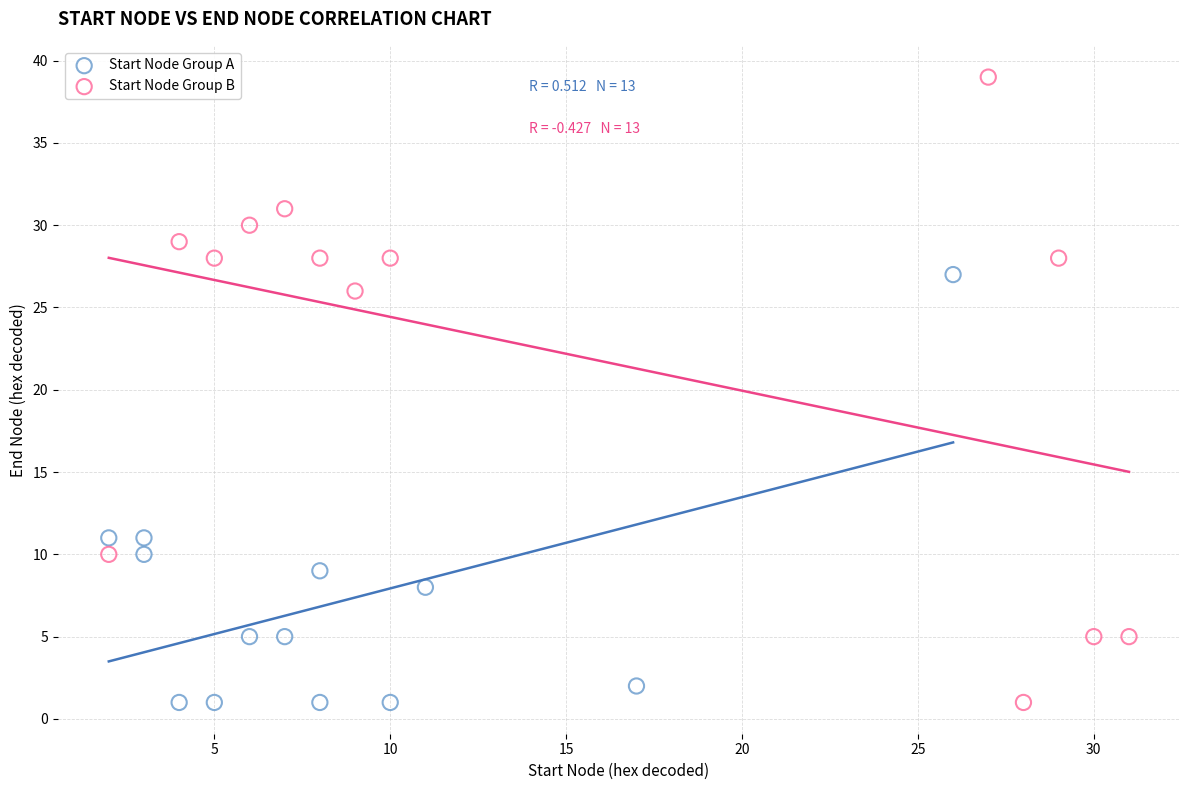

Which series contains the highest Y value?

Start Node Group B